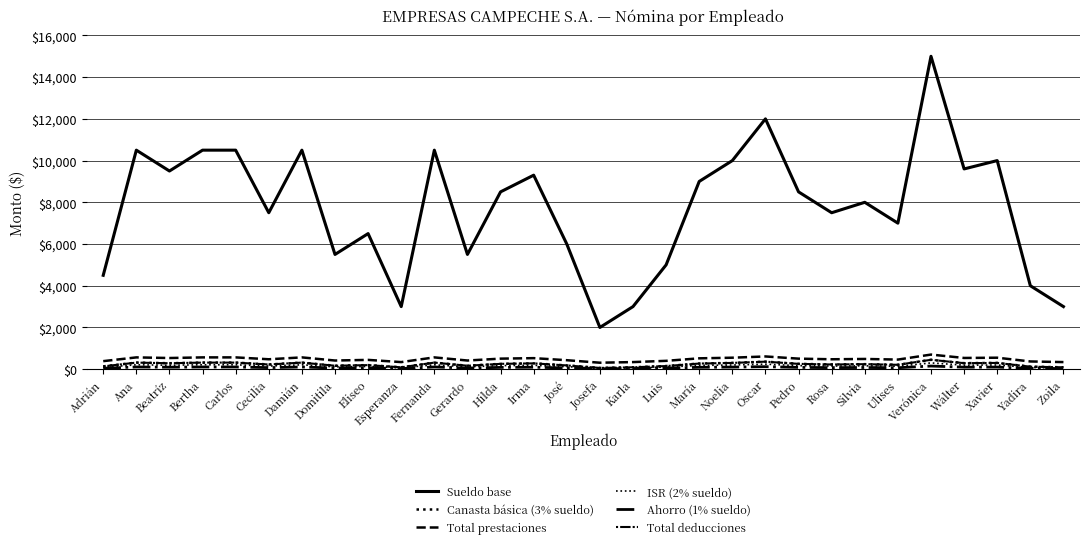

Is this an area chart (filled region under the line)?

No